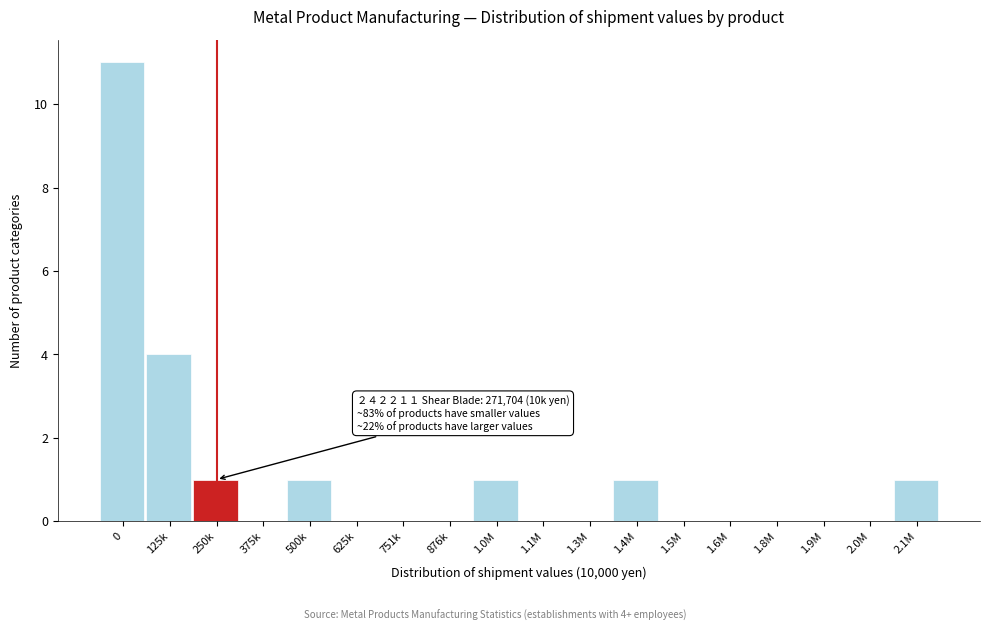

Reading left to right, list all the values displayed in this chart.

0=11	125k=4	250k=1	375k=0	500k=1	625k=0	751k=0	876k=0	1.0M=1	1.1M=0	1.3M=0	1.4M=1	1.5M=0	1.6M=0	1.8M=0	1.9M=0	2.0M=0	2.1M=1